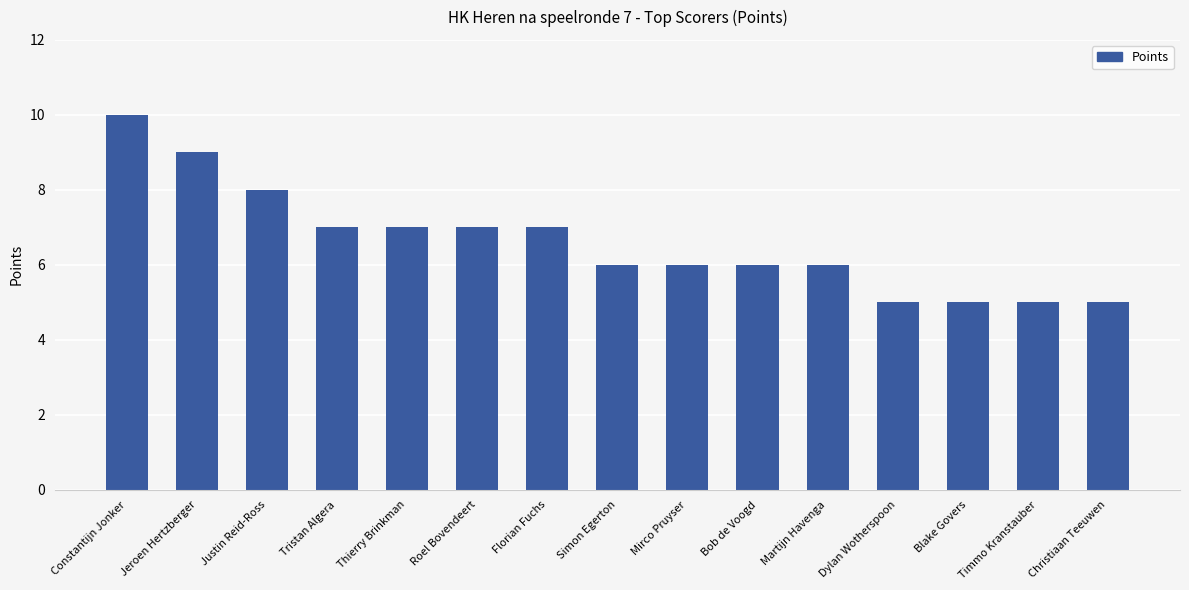

What is the difference between the maximum and minimum values?

5